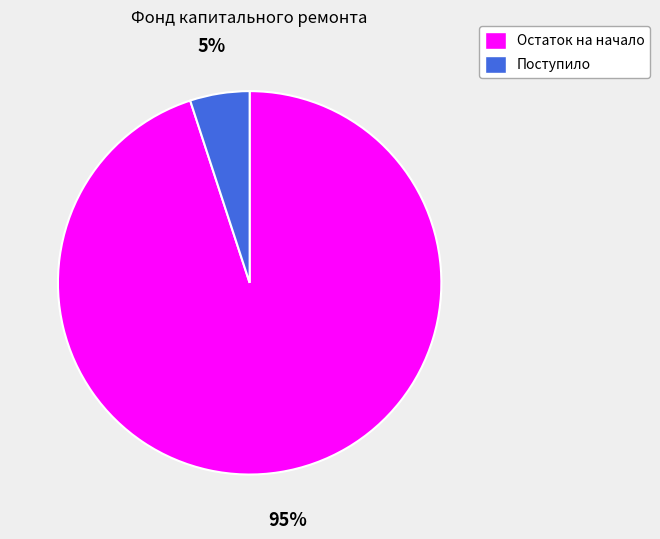

What is the smallest slice in the pie chart?

Поступило